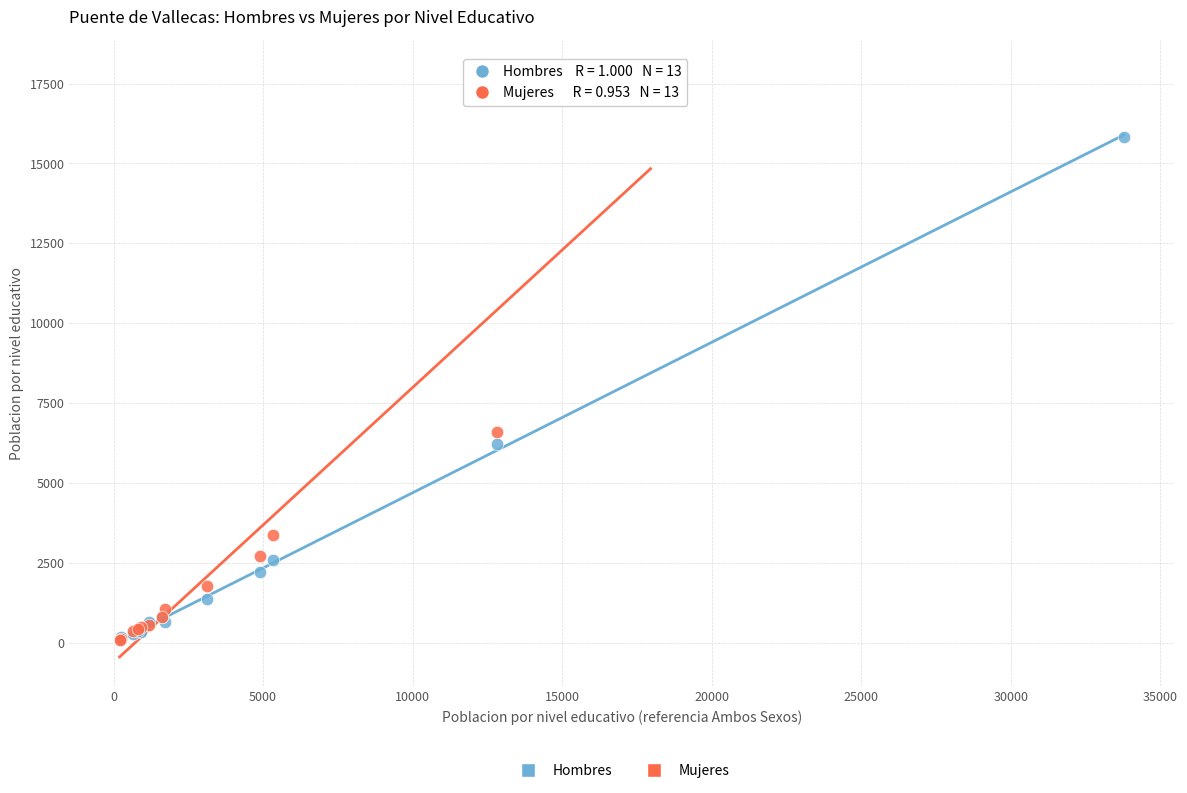

Which series contains the highest Y value?

Mujeres